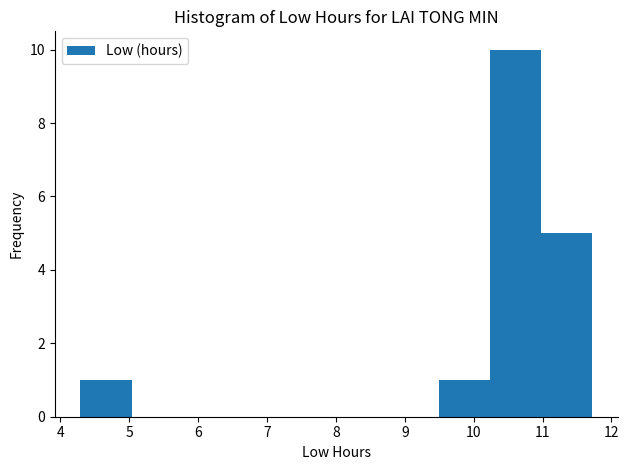

Which range on the x-axis has the tallest bar?

10.2 to 11.0